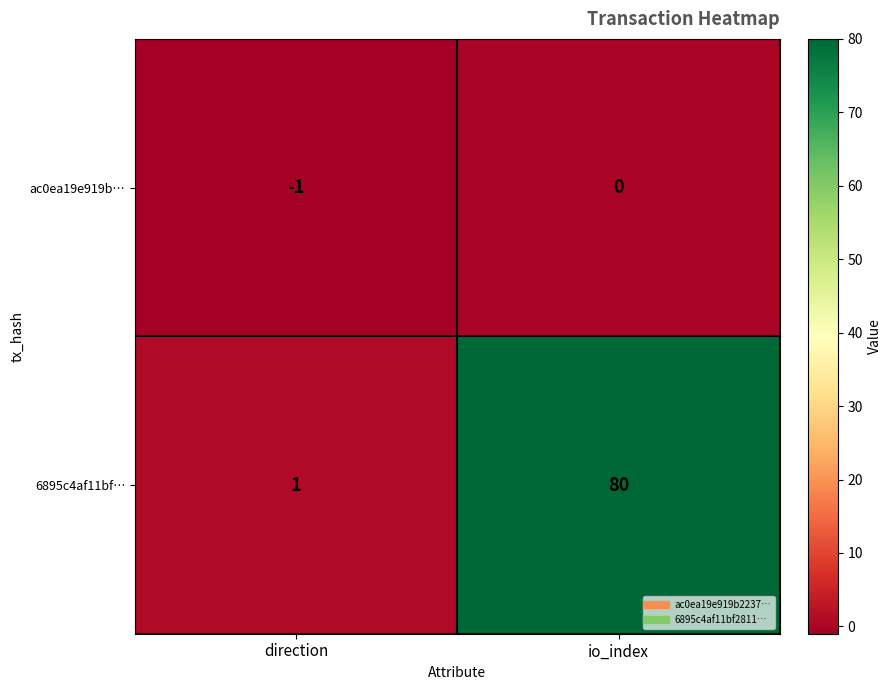

Reading left to right, extract all data points from this chart.

ac0ea19e919b…: -1	0
6895c4af11bf…: 1	80